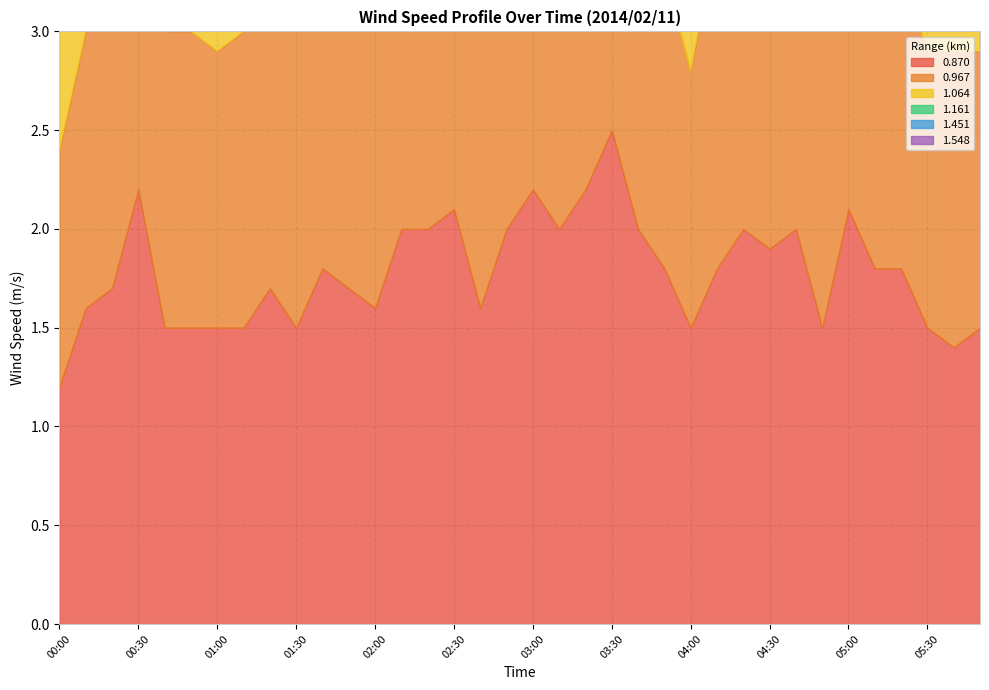

What are all the series names shown in the legend?

0.870, 0.967, 1.064, 1.161, 1.451, 1.548